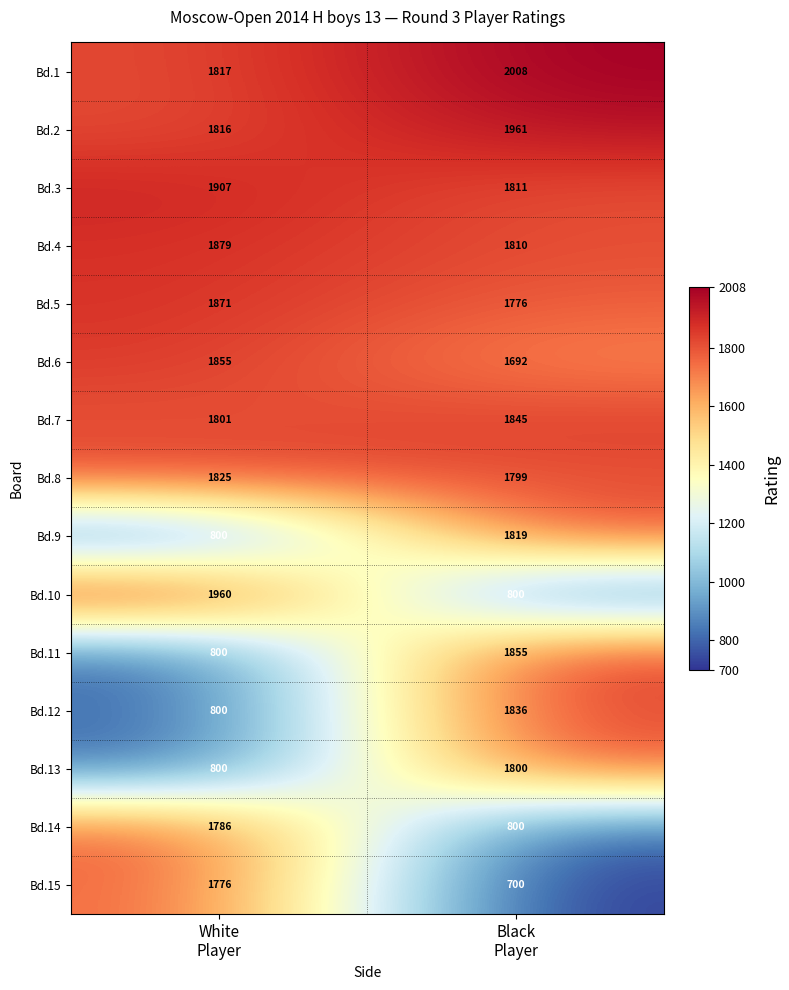

What is the sum of all Bd.13 values?

2600